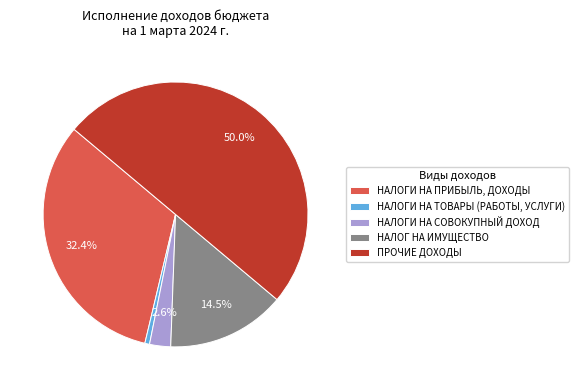

The НАЛОГИ НА ТОВАРЫ (РАБОТЫ, УСЛУГИ) slice represents 15% of the pie. True or false?

False